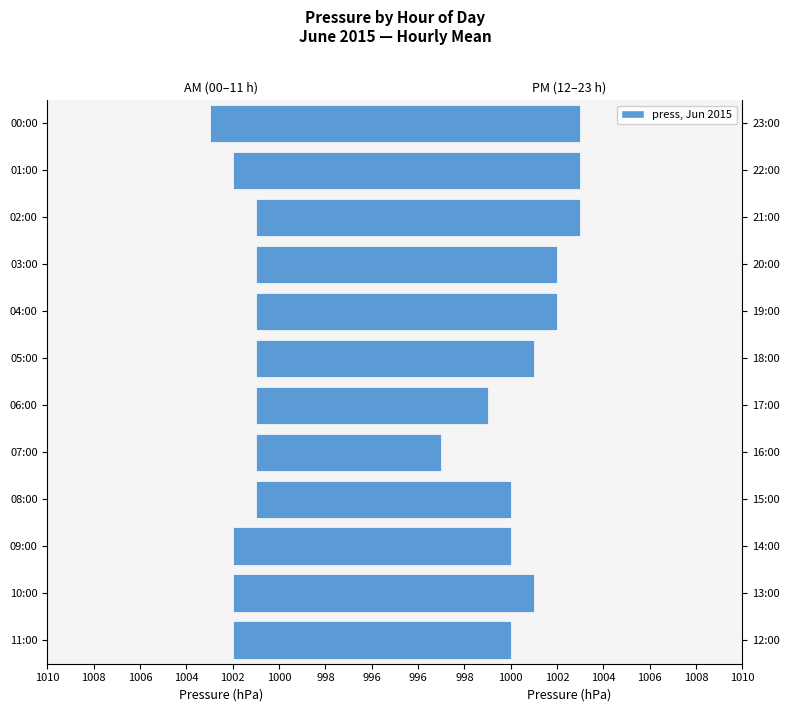

Reading right to left, list all the values displayed in this chart.

AM Hours (press): 1003	1002	1001	1001	1001	1001	1001	1001	1001	1002	1002	1002
PM Hours (press): 1003	1003	1003	1002	1002	1001	999	997	1000	1000	1001	1000